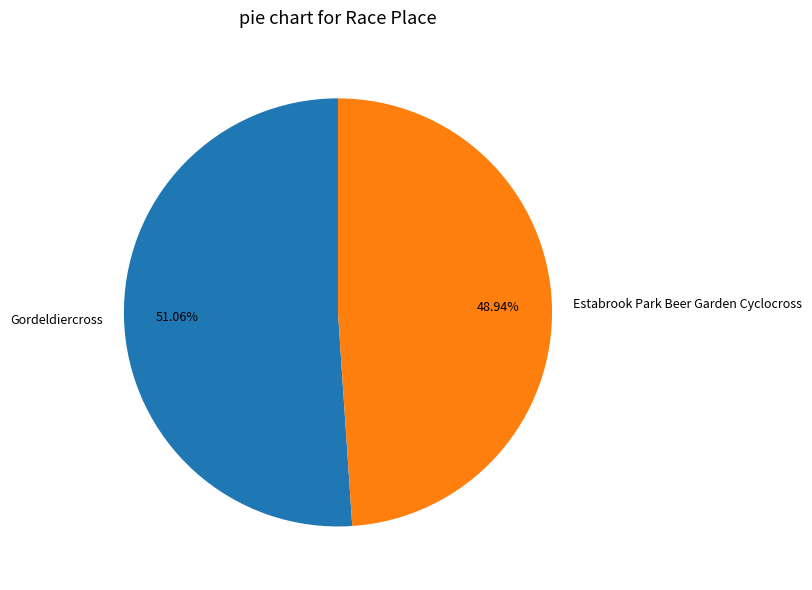

How much of the chart is everything except Estabrook Park Beer Garden Cyclocross?

51.1%